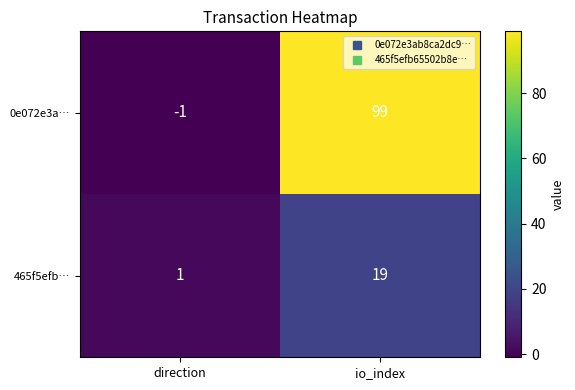

How many series are shown in this chart?

2